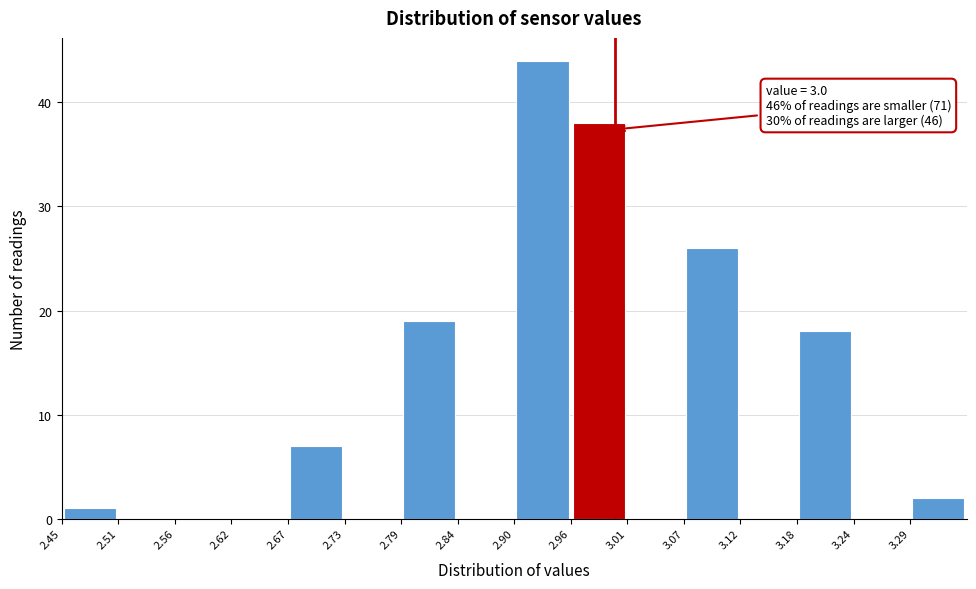

Which range on the x-axis has the tallest bar?

2.90 to 2.96